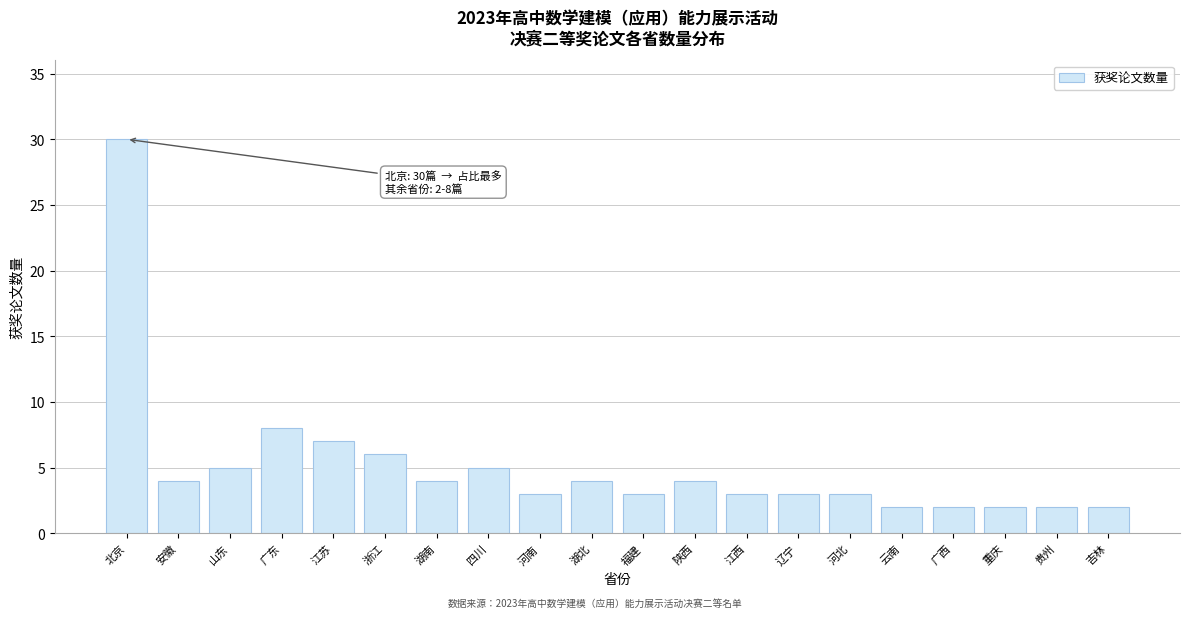

Reading left to right, extract all data points from this chart.

30	4	5	8	7	6	4	5	3	4	3	4	3	3	3	2	2	2	2	2